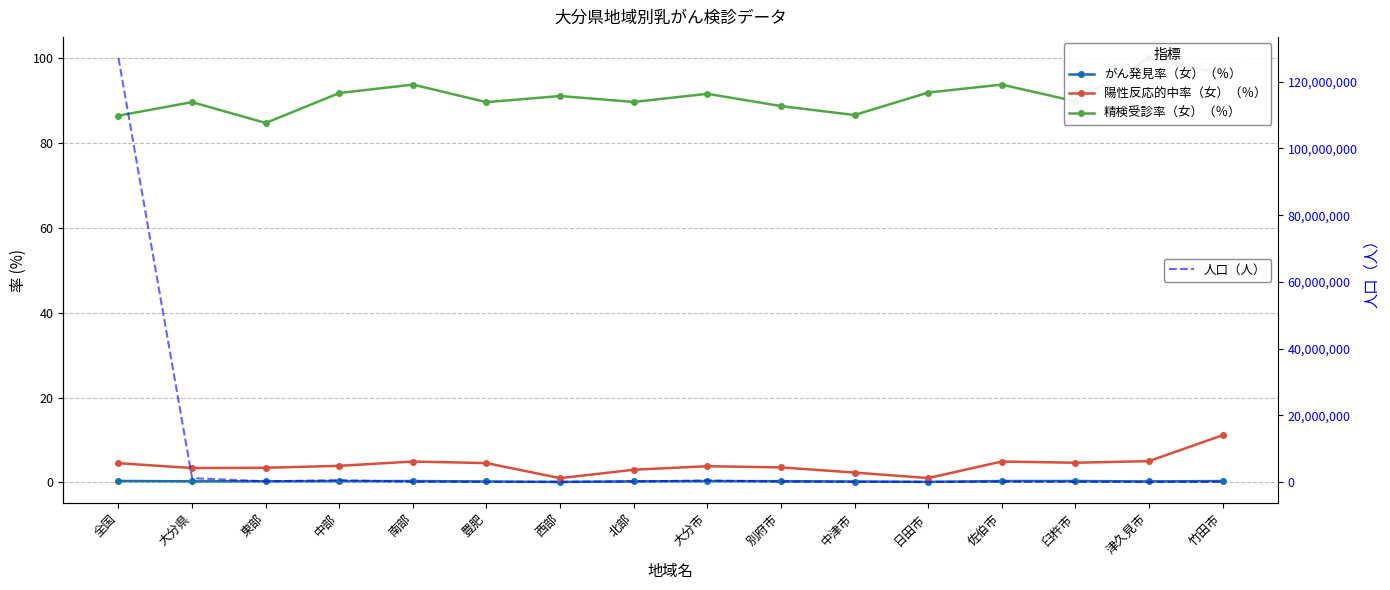

How many categories are shown in the chart?

16